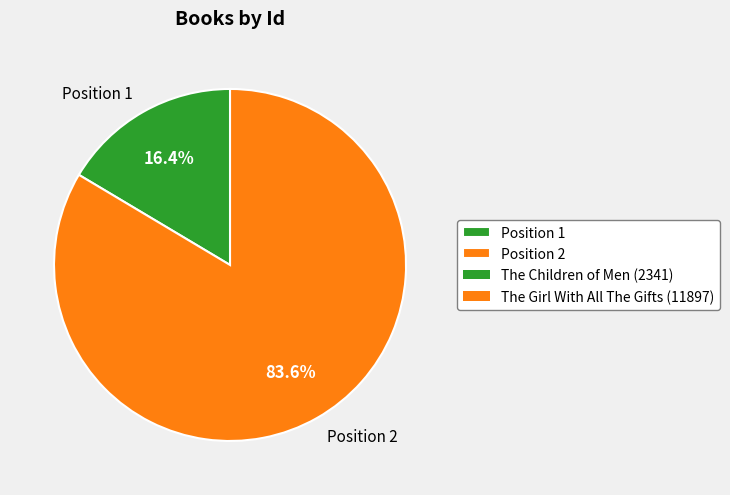

Does any single category account for the majority?

Yes